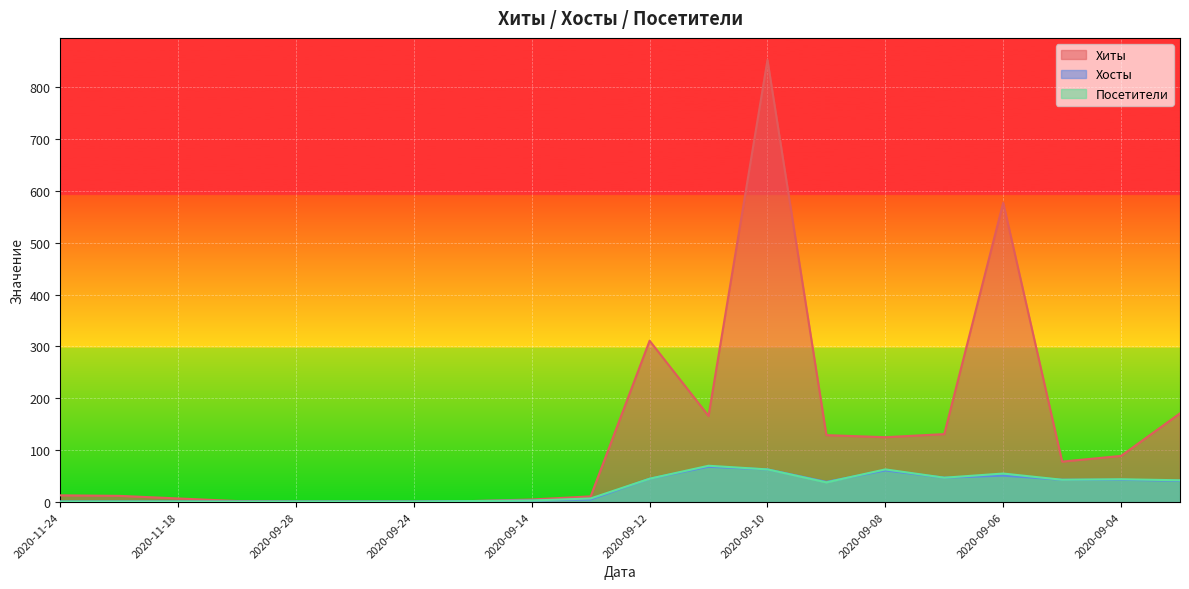

What is the value of the Посетители point at the 13th from the left?

63